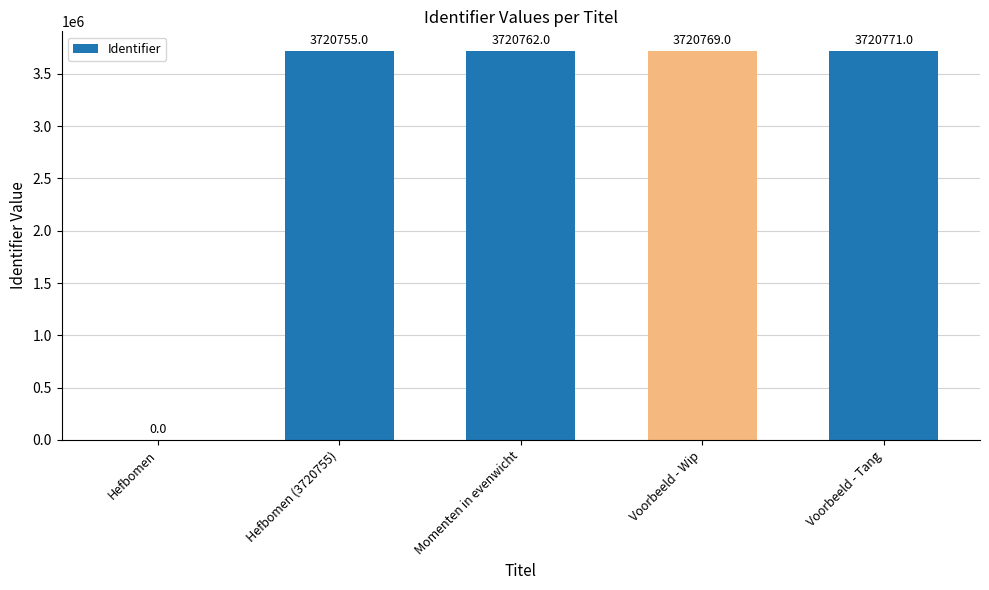

At which category does the chart reach its peak across all series?

Voorbeeld - Tang